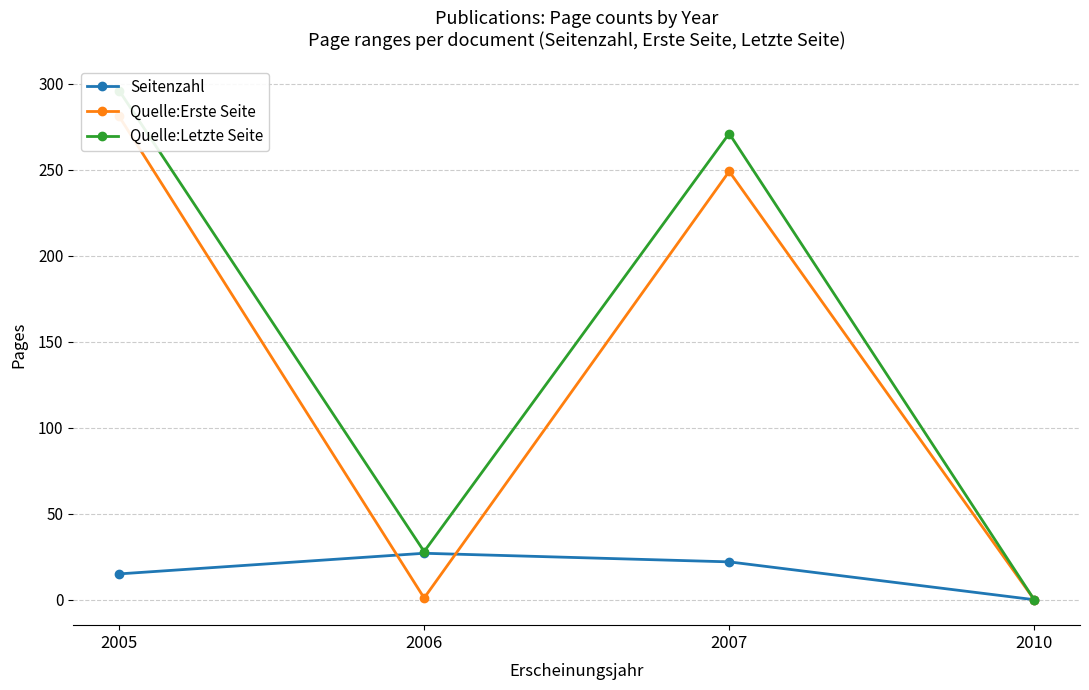

What is the sum of all Quelle:Letzte Seite values?

595